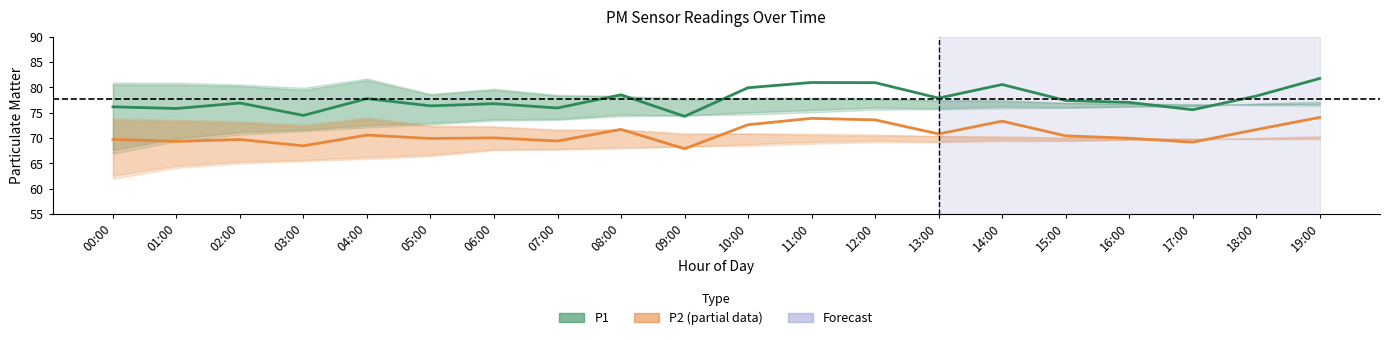

Is it true that P2 (estimate based on partial data) equals 67.8 at 09:00?

True